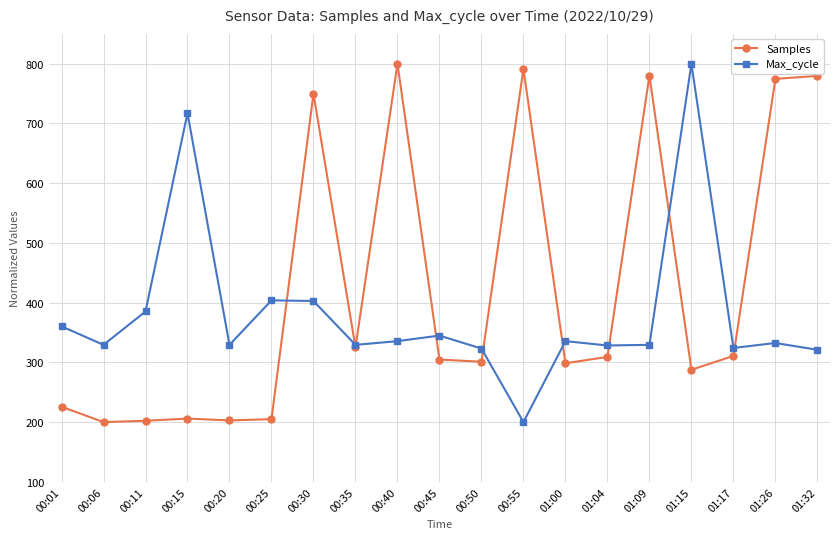

How many data points in Samples are above 304?

10